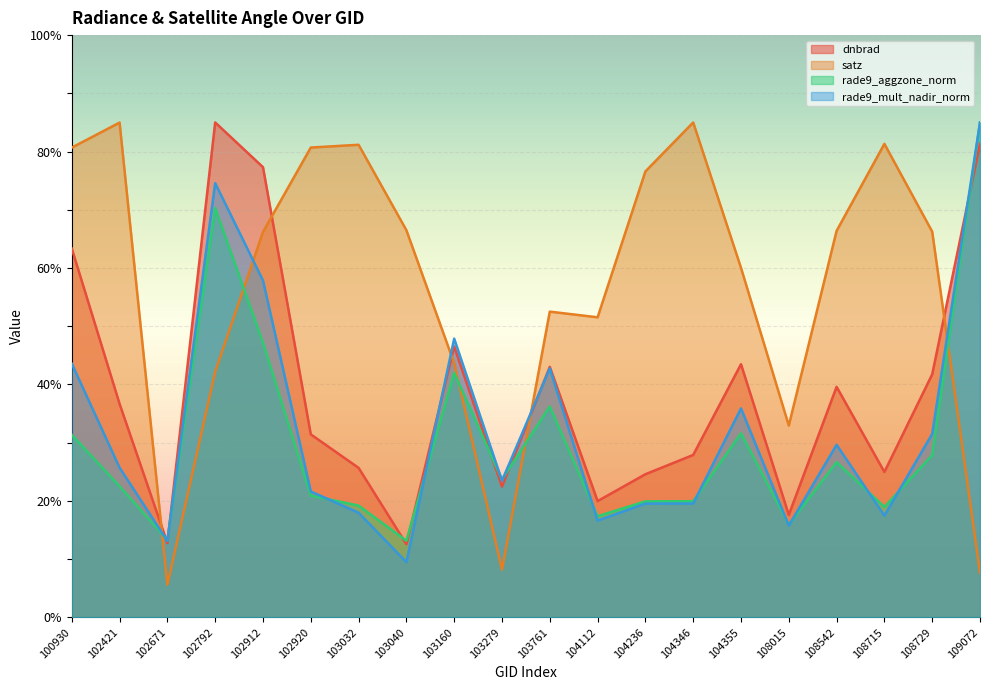

Rank the series at 103160 from highest to lowest value.

rade9_mult_nadir_norm, dnbrad, satz, rade9_aggzone_norm